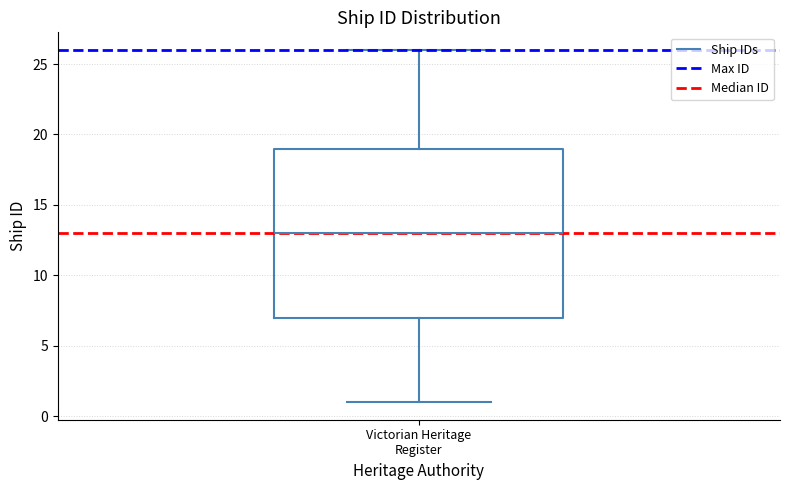

Where does the lower whisker of the box for Victorian Heritage Register end on the y-axis? The values are not printed on the chart, so give them approximately, as read against the axis.

1